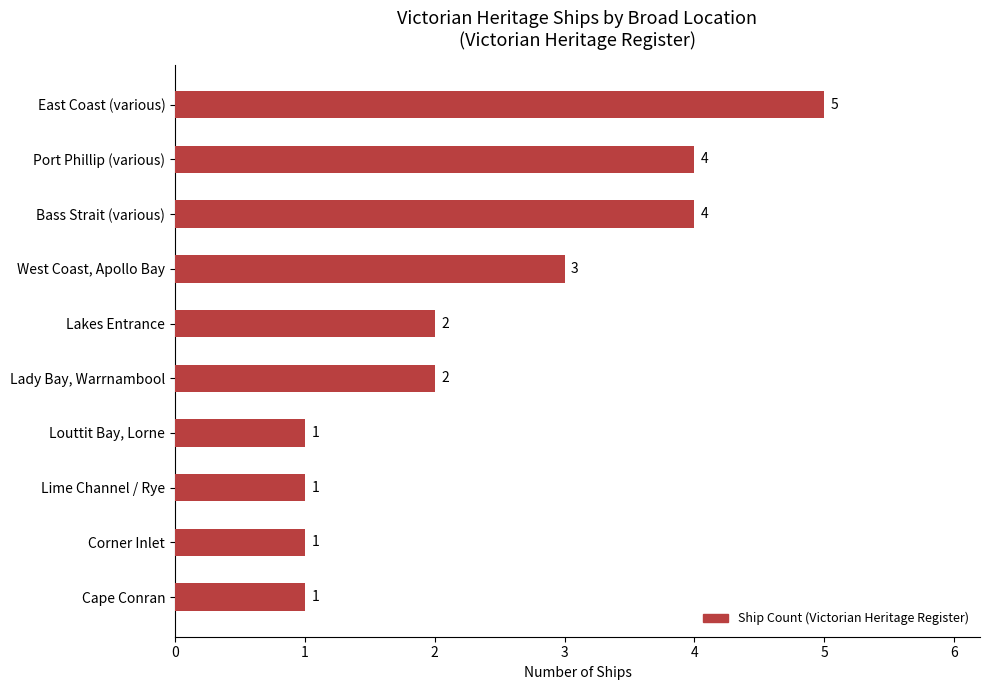

Reading top to bottom, transcribe all the data shown in this chart.

5	4	4	3	2	2	1	1	1	1